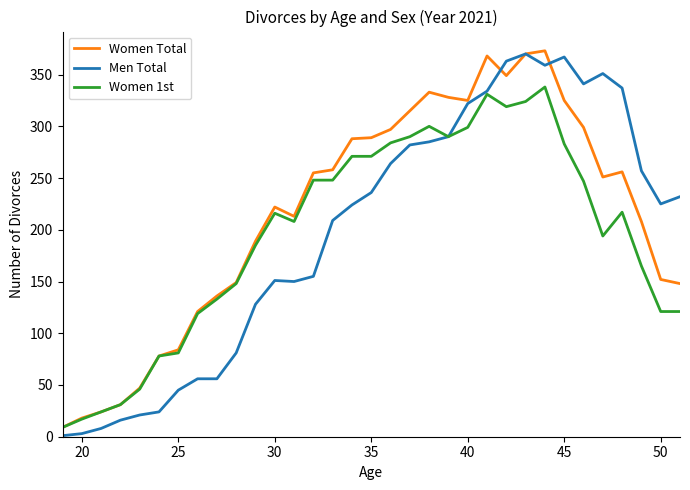

Which series has the largest total across all categories?

Women Total